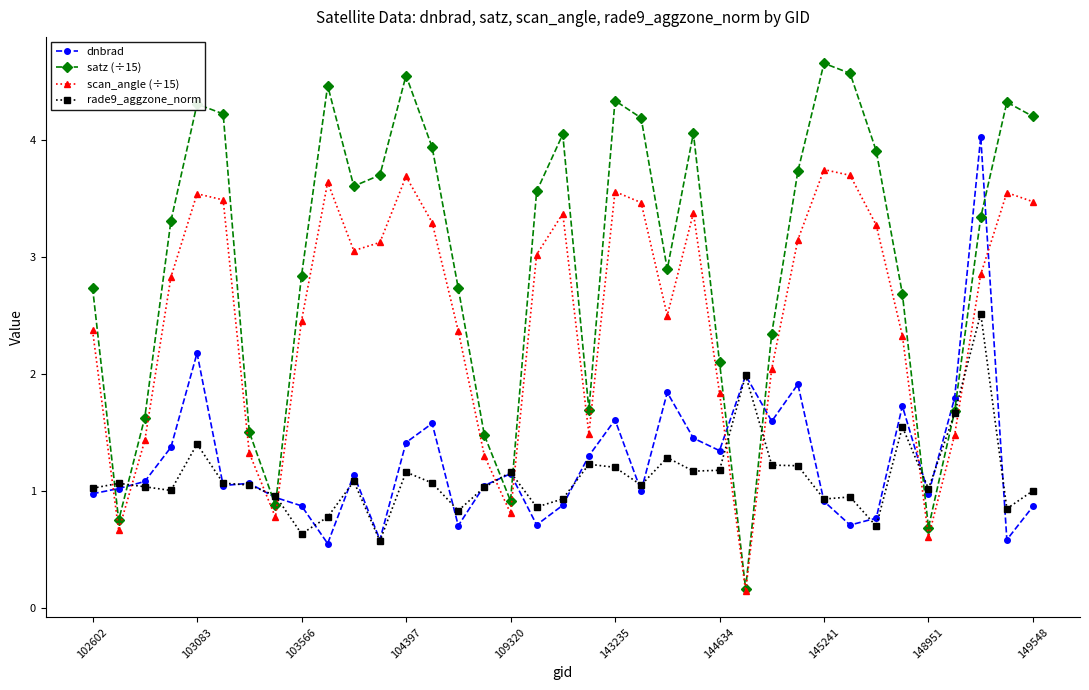

Which series has the largest range (max minus min)?

satz (÷15)